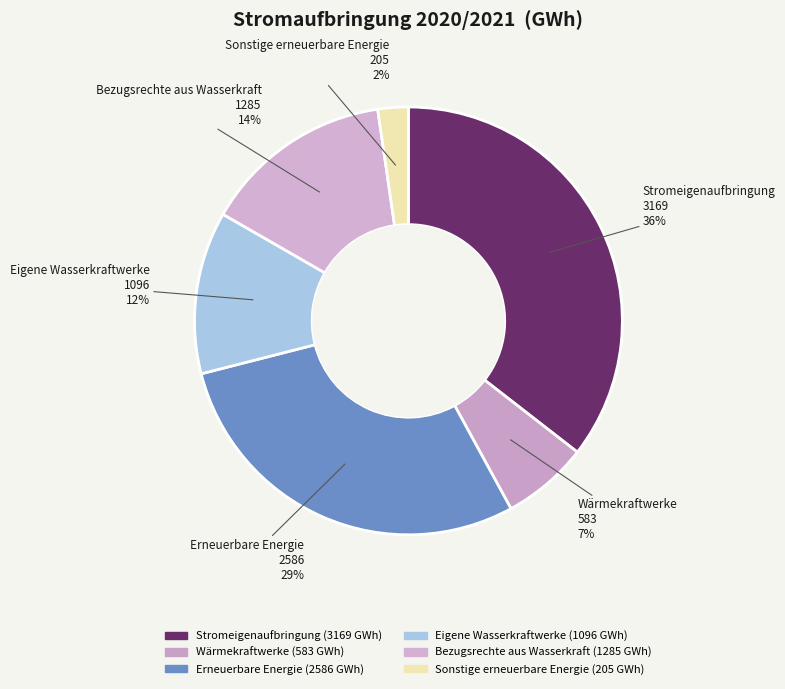

What percentage is the Erneuerbare Energie slice, to the nearest percent?

29%